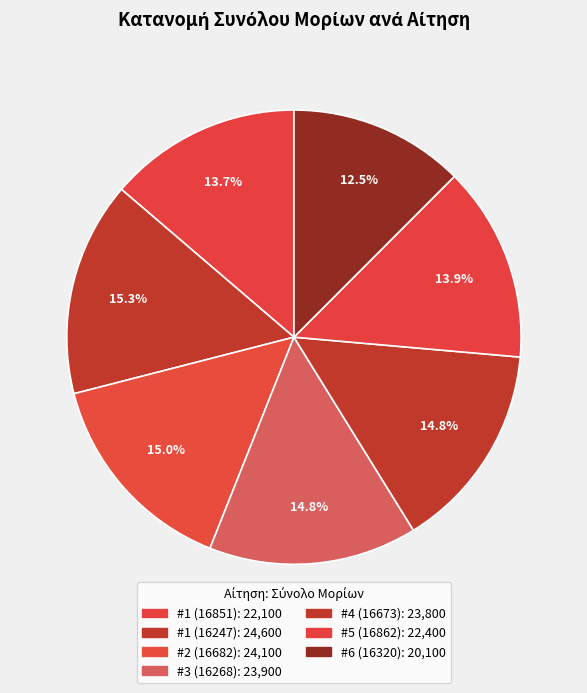

What is the smallest slice in the pie chart?

#6 (16320)